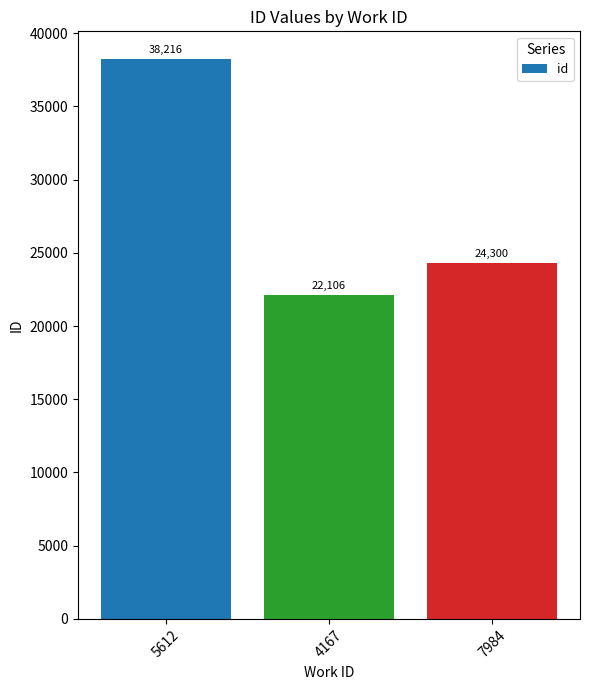

At which category does the chart reach its peak across all series?

5612